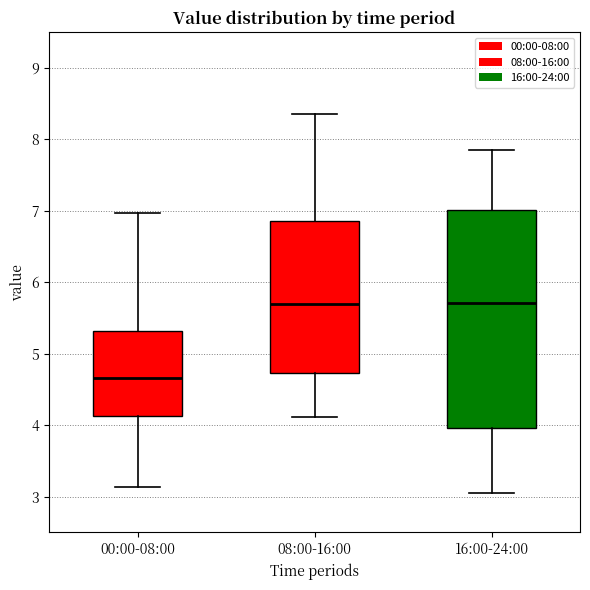

Reading left to right, transcribe this box plot: for each box, give where its median line is, the range the box spans, and where its two whiskers end, as read against the y-axis. The values are not printed on the chart, so give them approximately, as read against the axis.

00:00-08:00: median 4.7, box 4.1 to 5.3, whiskers 3.1 to 7.0
08:00-16:00: median 5.7, box 4.7 to 6.9, whiskers 4.1 to 8.4
16:00-24:00: median 5.7, box 4.0 to 7.0, whiskers 3.1 to 7.9